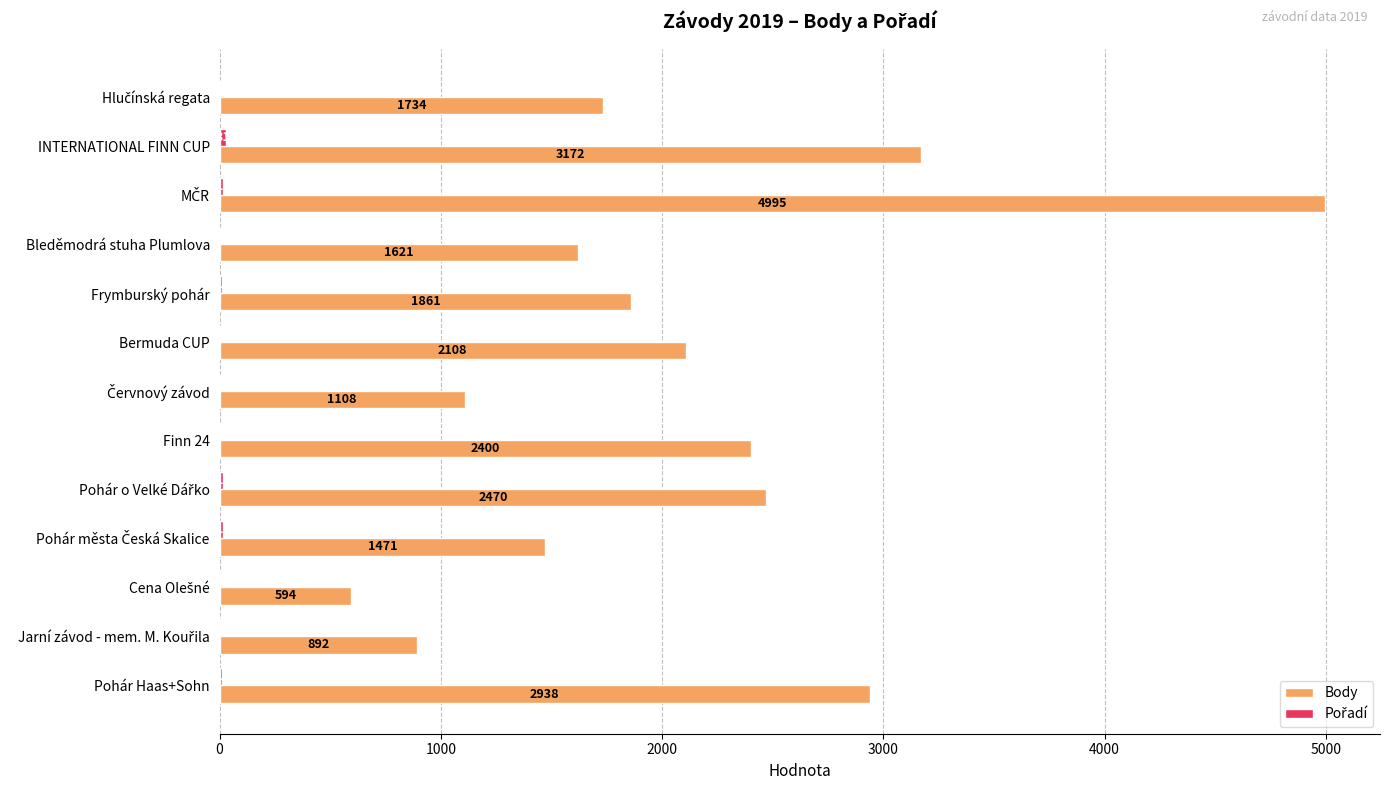

What is the total value across all series at Finn 24?

2401